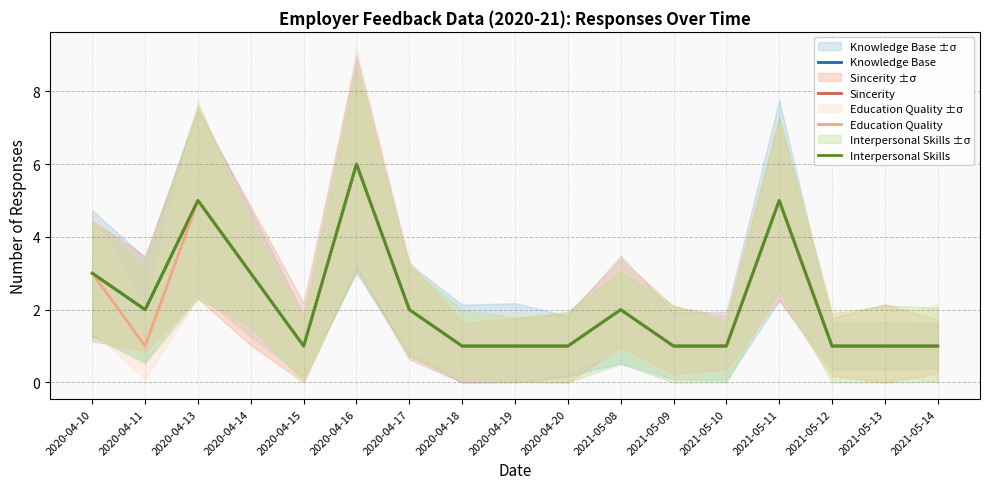

What is the difference between the maximum and minimum values in the Education Quality series?

5